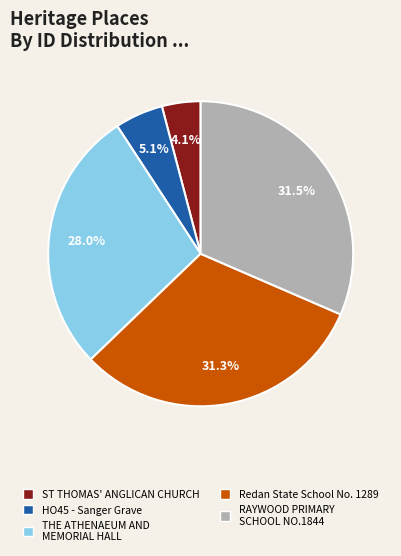

How many slices are in this pie chart?

5